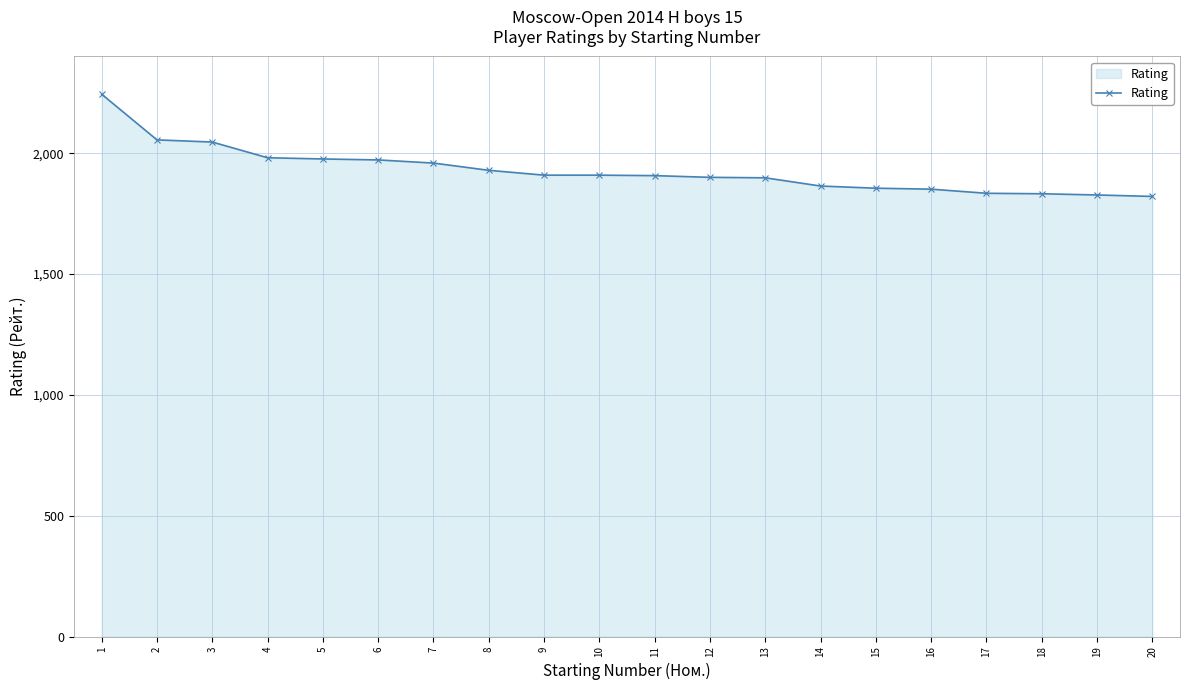

What is the greatest value displayed?

2244